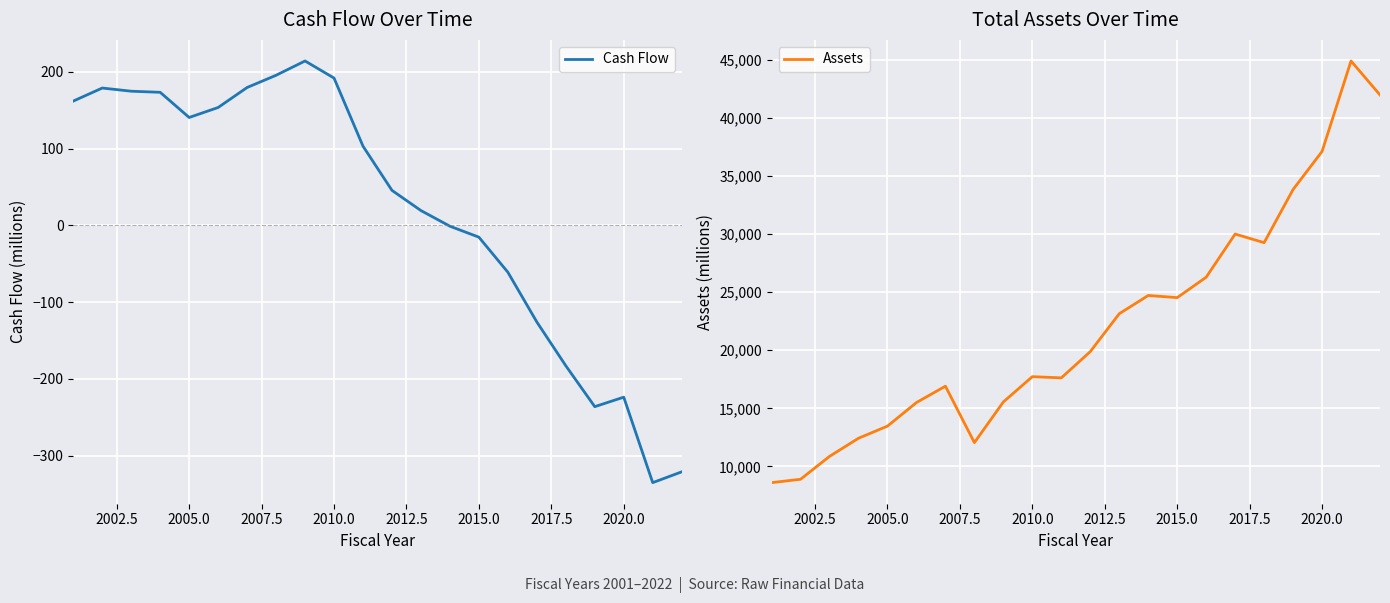

Is this an area chart (filled region under the line)?

No